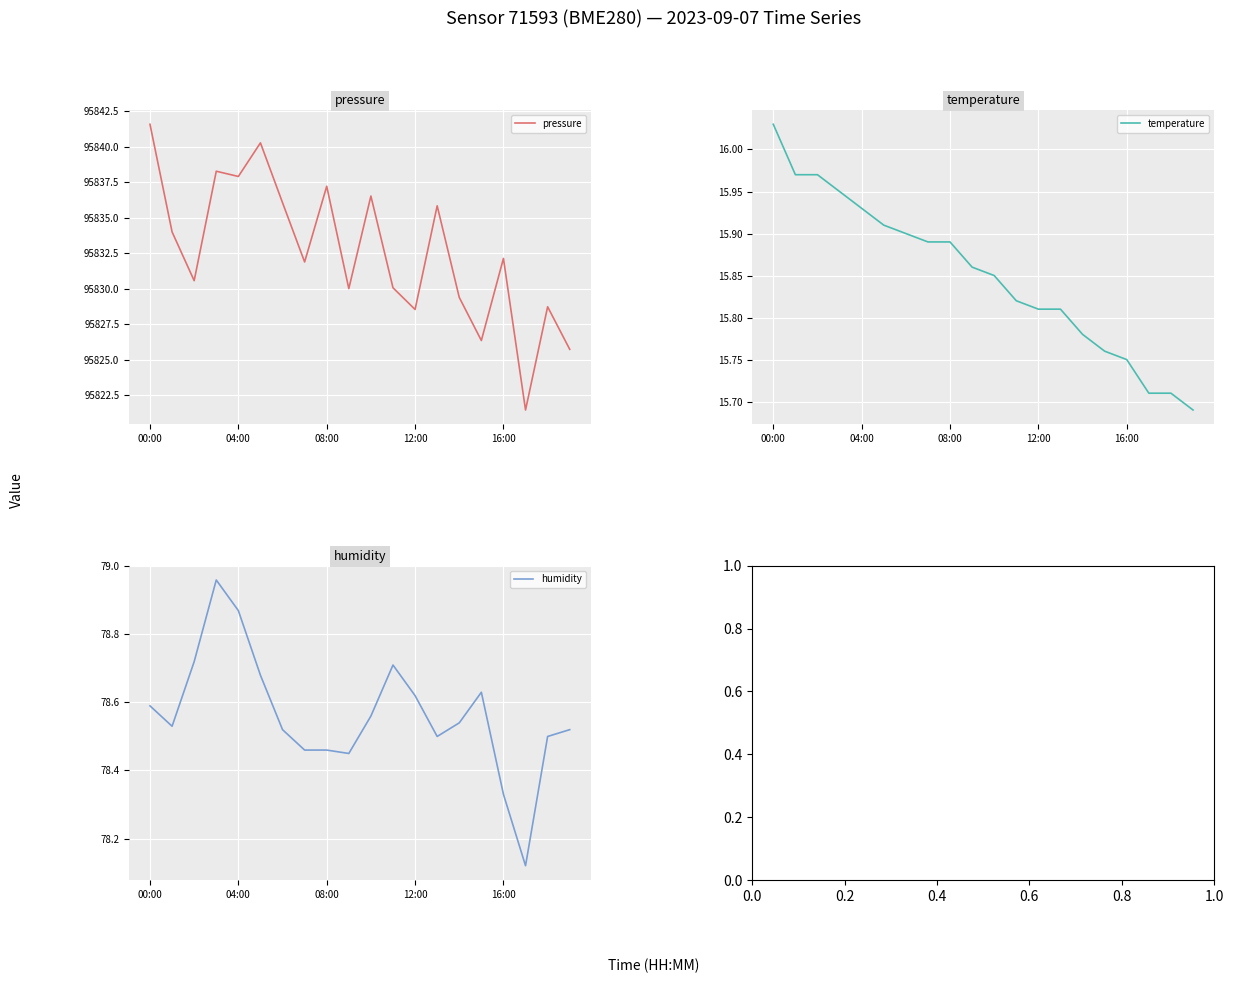

True or false: humidity and temperature intersect in this chart.

False